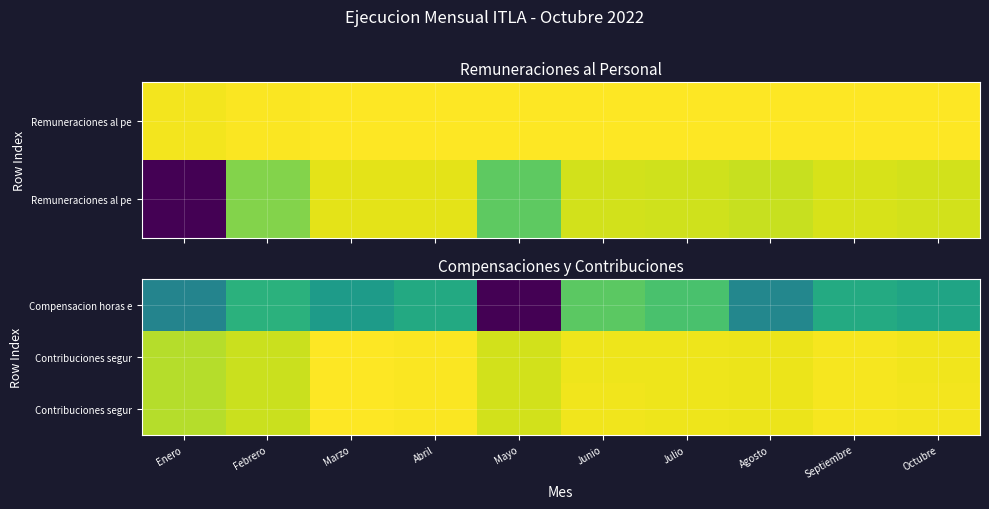

At how many categories does at least one series exceed 12?

10